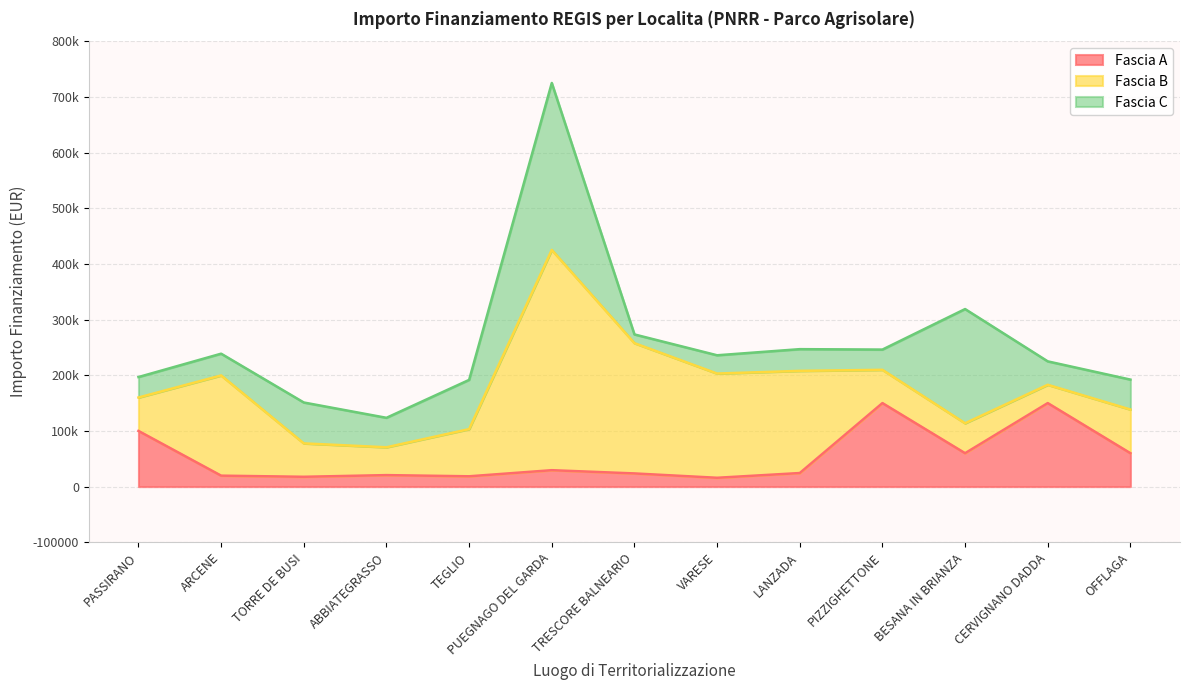

At PASSIRANO, list the series in order from largest to smallest.

Fascia A, Fascia B, Fascia C